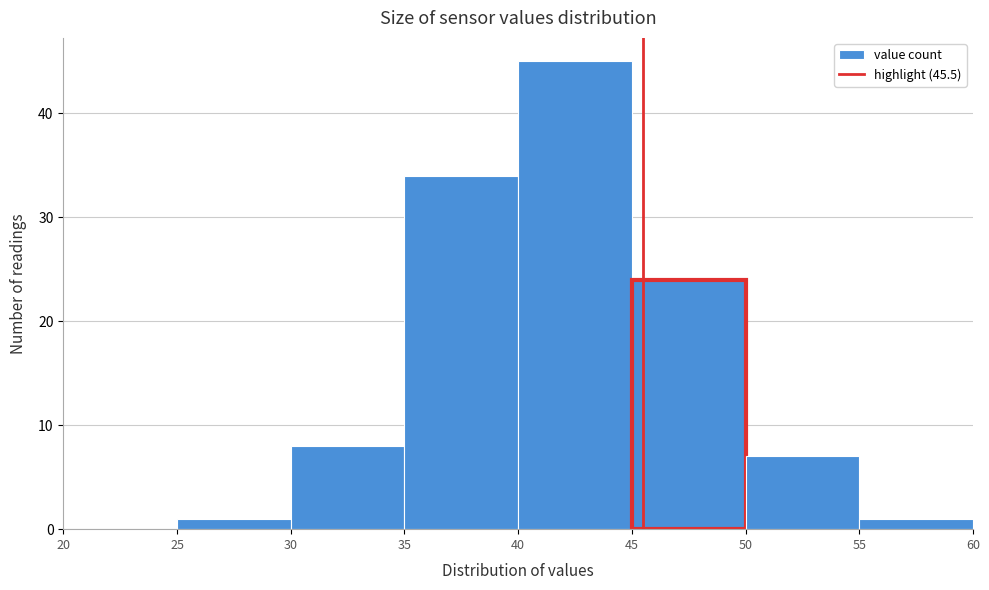

Which range on the x-axis has the tallest bar?

40 to 45